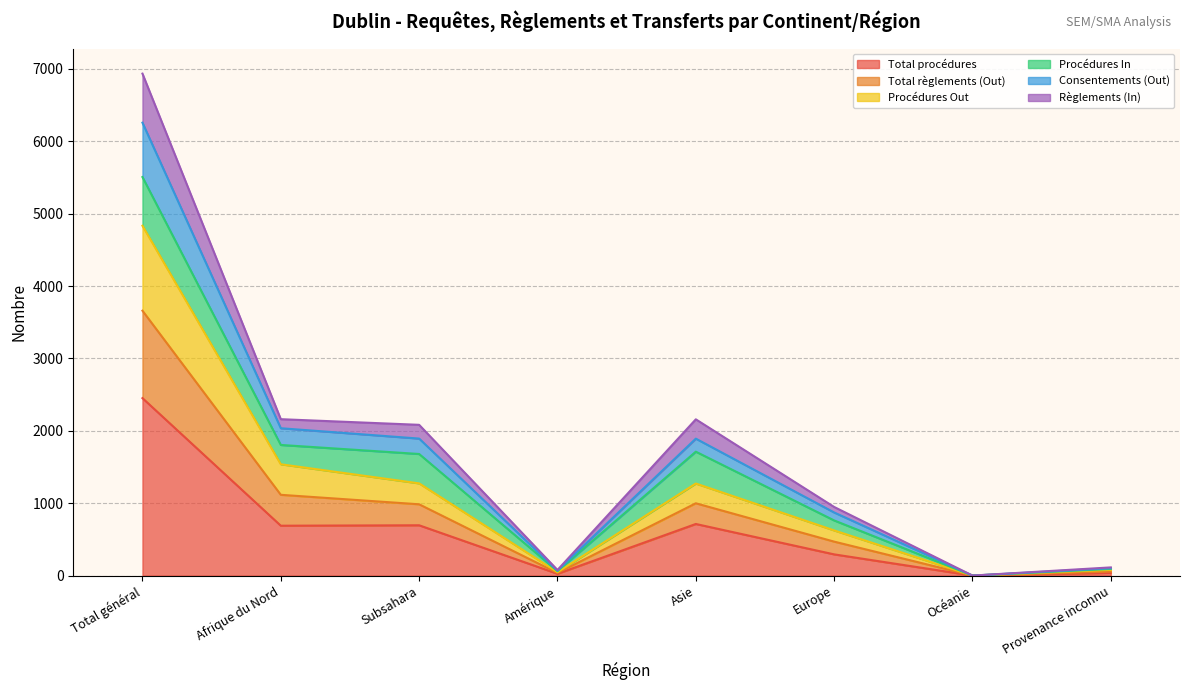

True or false: Total procédures and Consentements (Out) cross at least once.

False